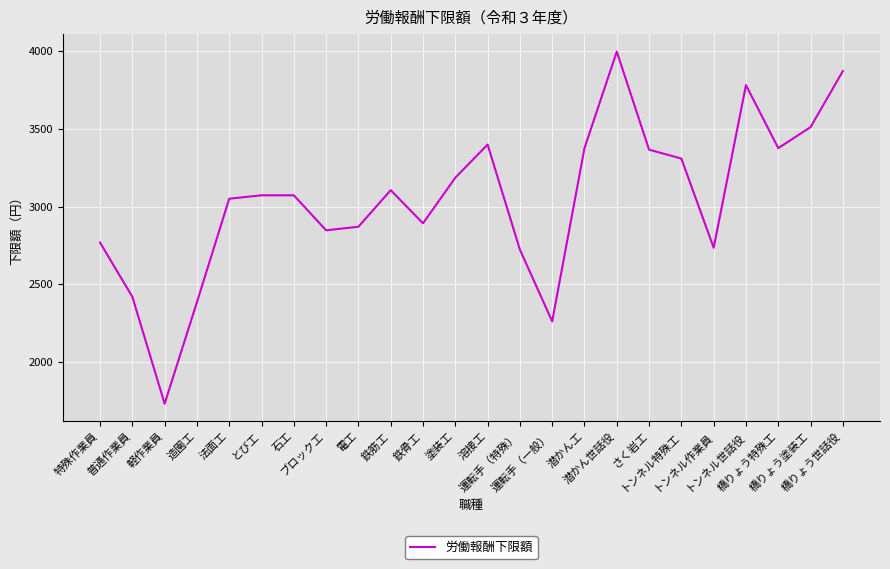

Which label corresponds to the largest value in the chart?

潜かん世話役